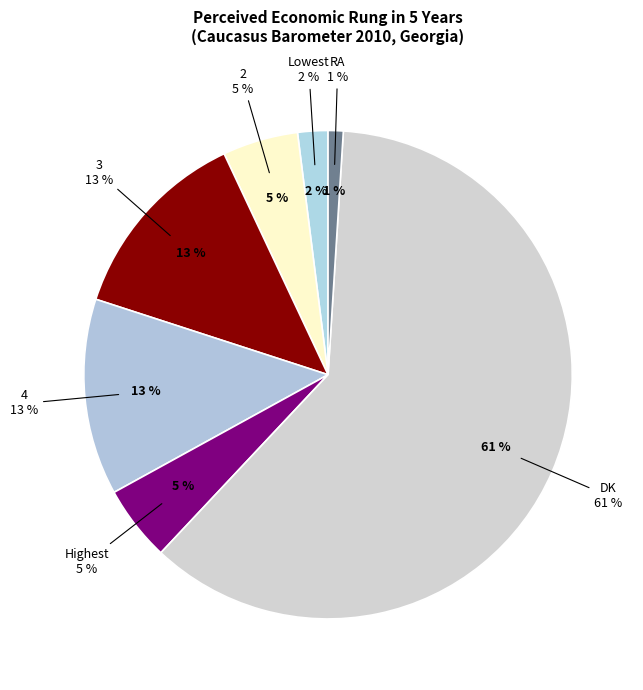

What is the change in value from 2 to RA?

-4